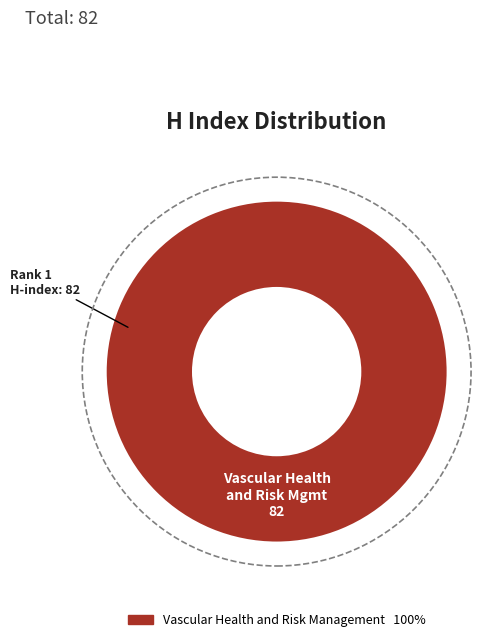

Is there any slice that represents more than half of the pie?

Yes